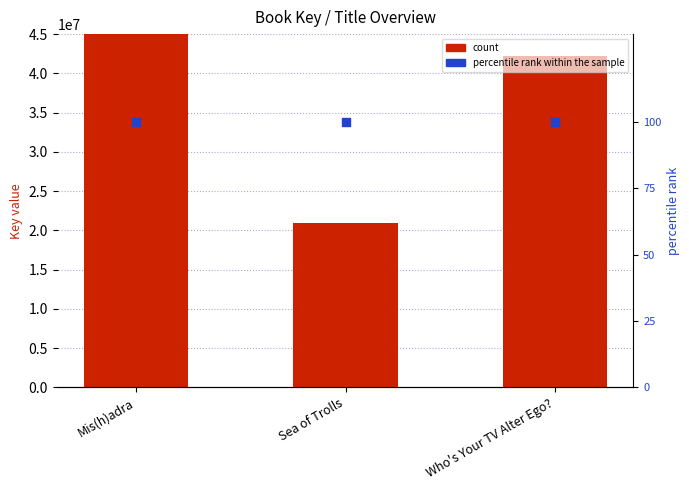

Is the value of percentile rank within the sample at Sea of Trolls greater than the value of Key at Mis(h)adra?

No